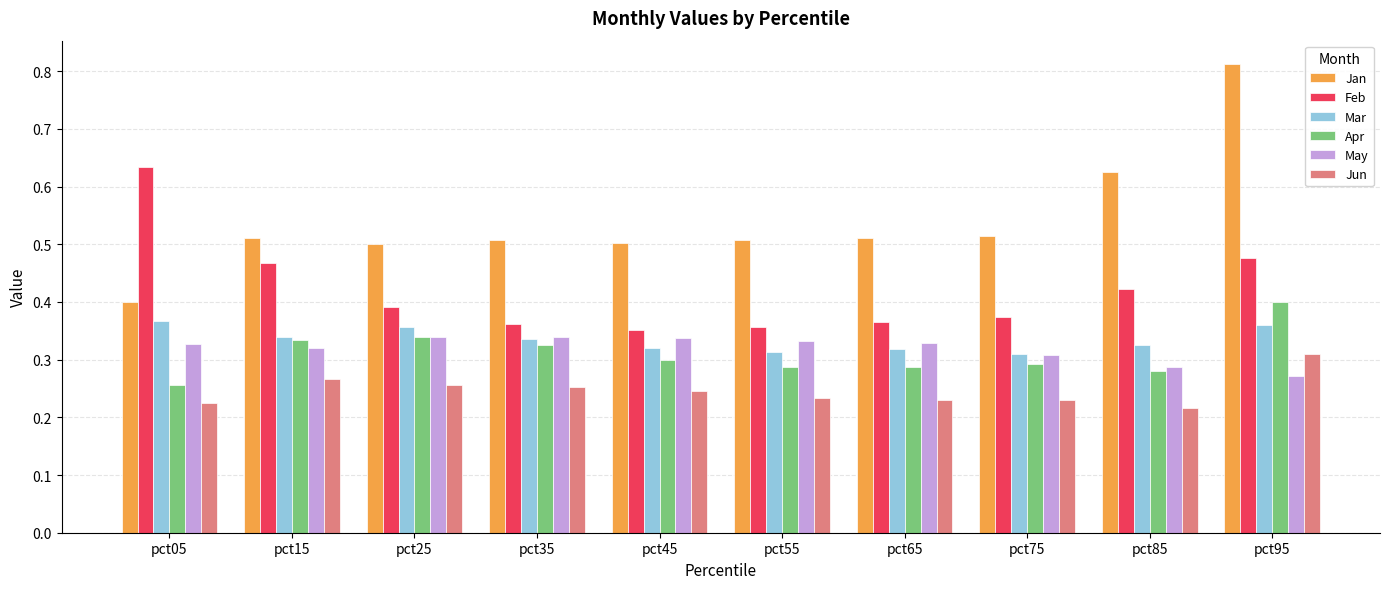

At which category is the sum across all series the highest?

pct95